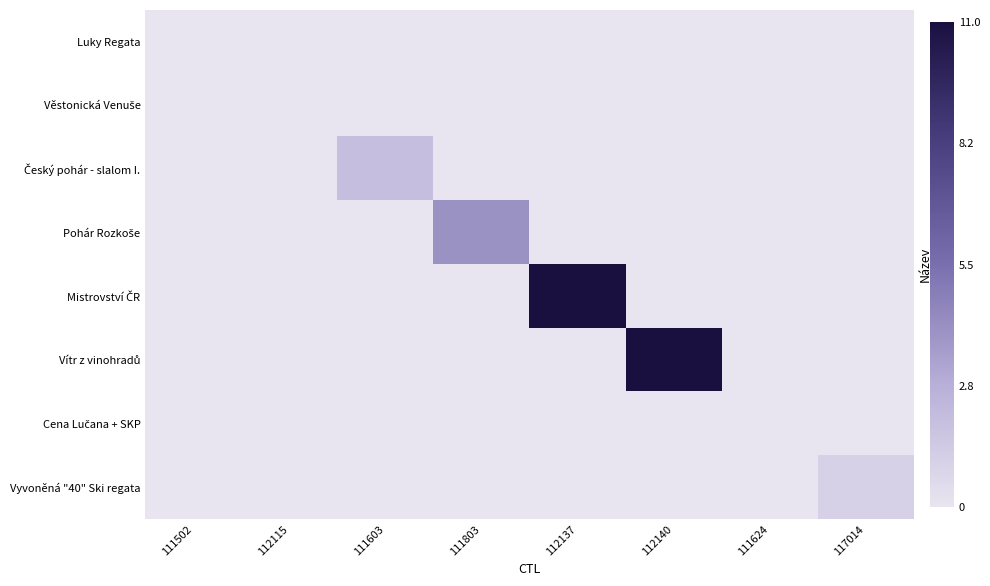

At 112115, list the series in order from largest to smallest.

Luky Regata, Věstonická Venuše, Český pohár - slalom I., Pohár Rozkoše, Mistrovství ČR, Vítr z vinohradů, Cena Lučana + SKP, Vyvoněná "40" Ski regata